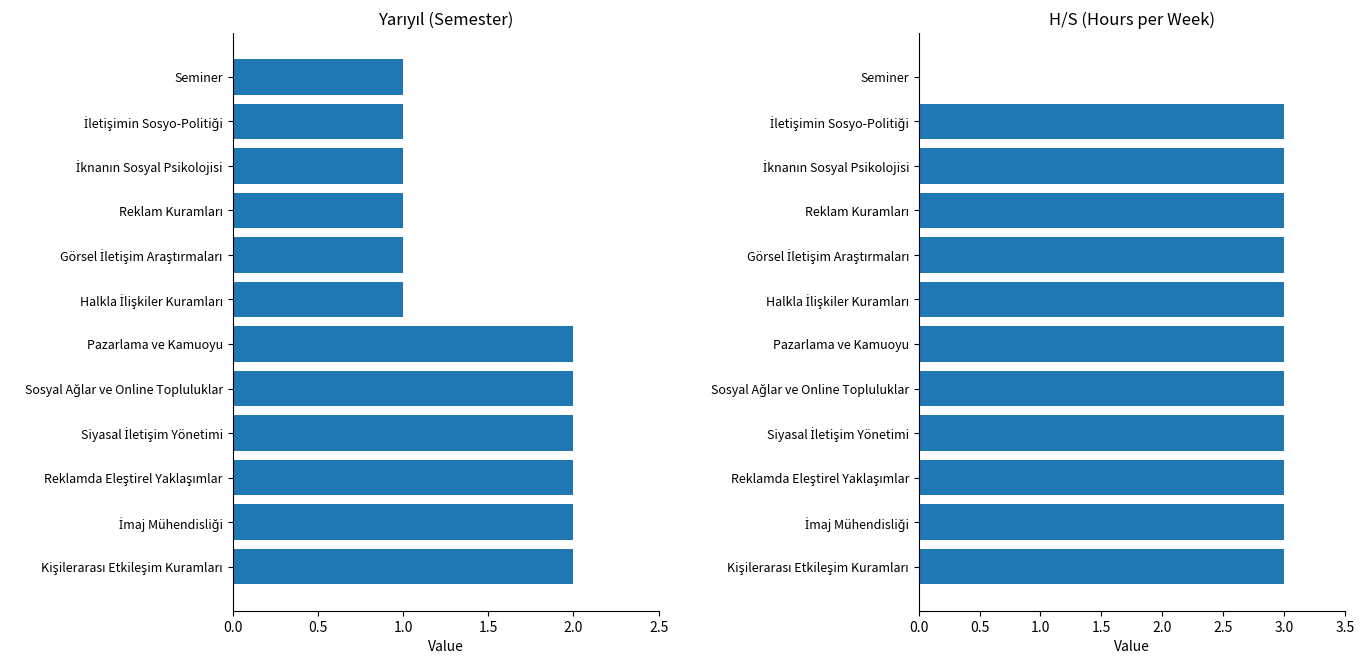

At how many categories does at least one series exceed 2?

11